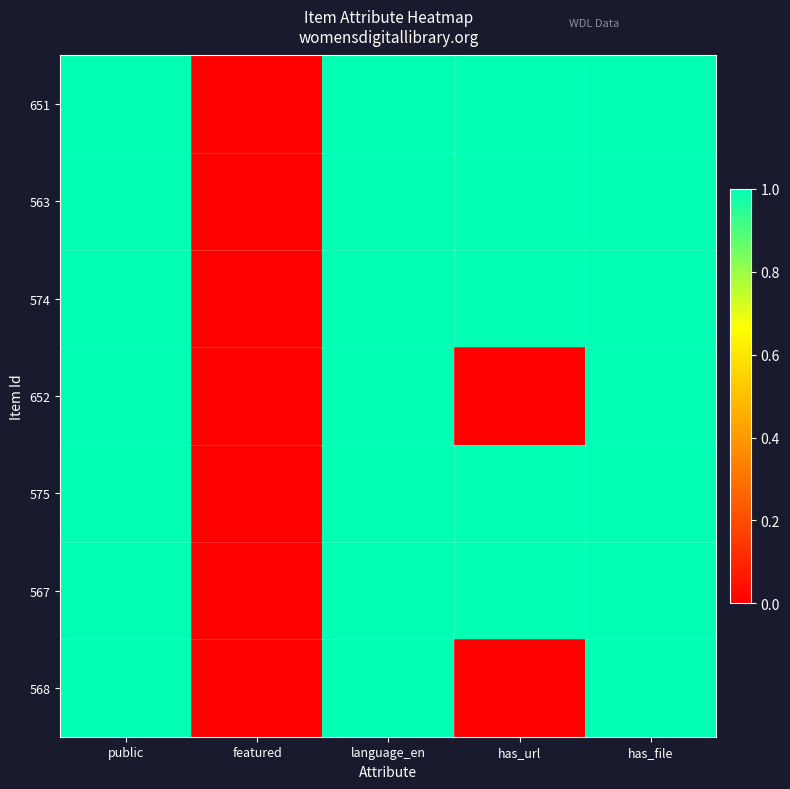

Reading right to left, list all the values displayed in this chart.

651: has_file=1	has_url=1	language_en=1	featured=0	public=1
563: has_file=1	has_url=1	language_en=1	featured=0	public=1
574: has_file=1	has_url=1	language_en=1	featured=0	public=1
652: has_file=1	has_url=0	language_en=1	featured=0	public=1
575: has_file=1	has_url=1	language_en=1	featured=0	public=1
567: has_file=1	has_url=1	language_en=1	featured=0	public=1
568: has_file=1	has_url=0	language_en=1	featured=0	public=1